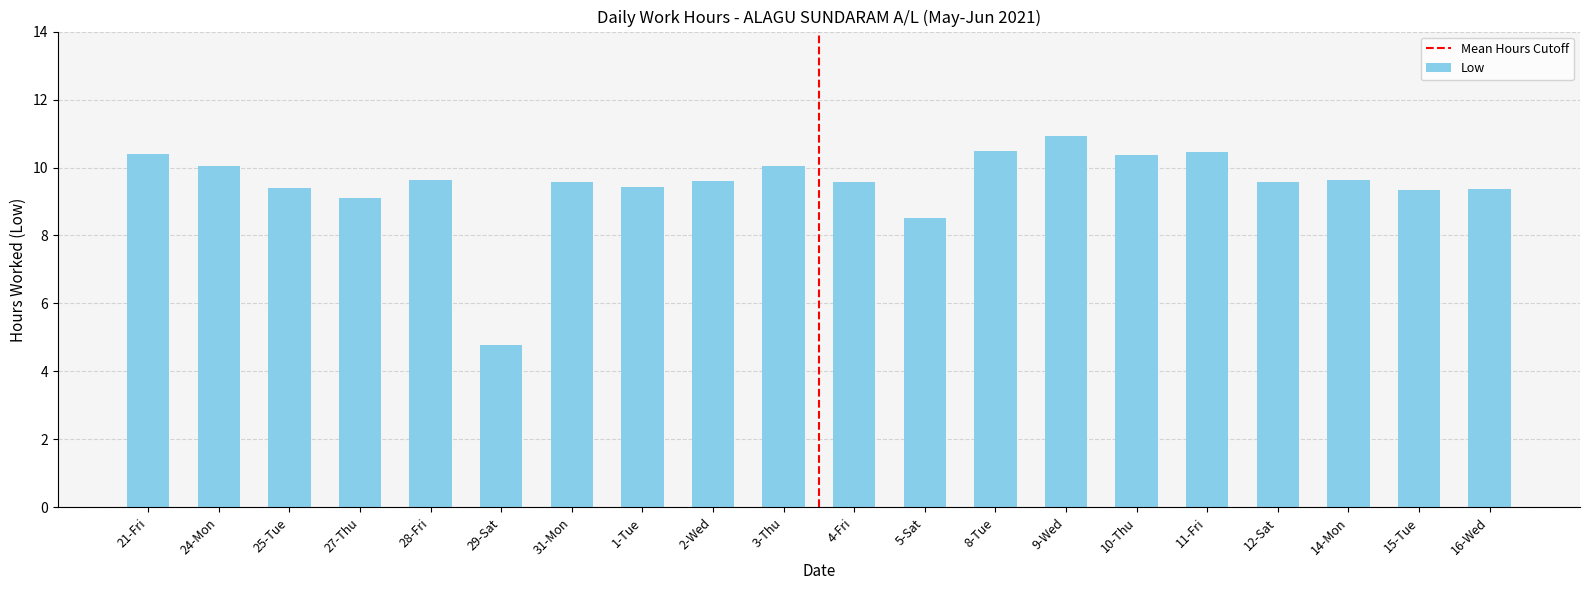

What is the difference between the values at 4-Fri and 14-Mon?

0.1